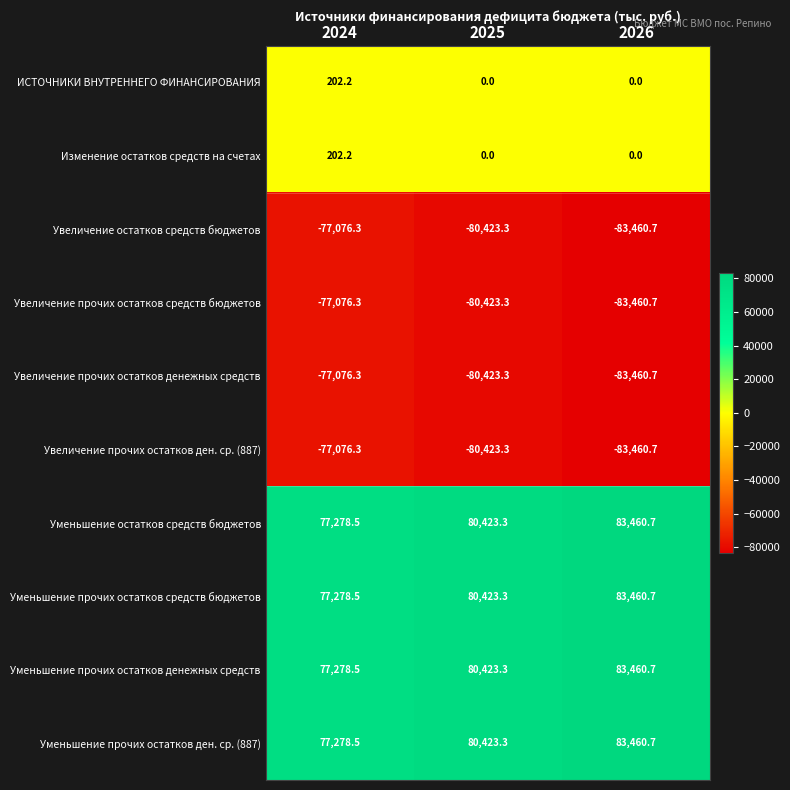

What is the difference between the highest and lowest values at 2025?

160846.6